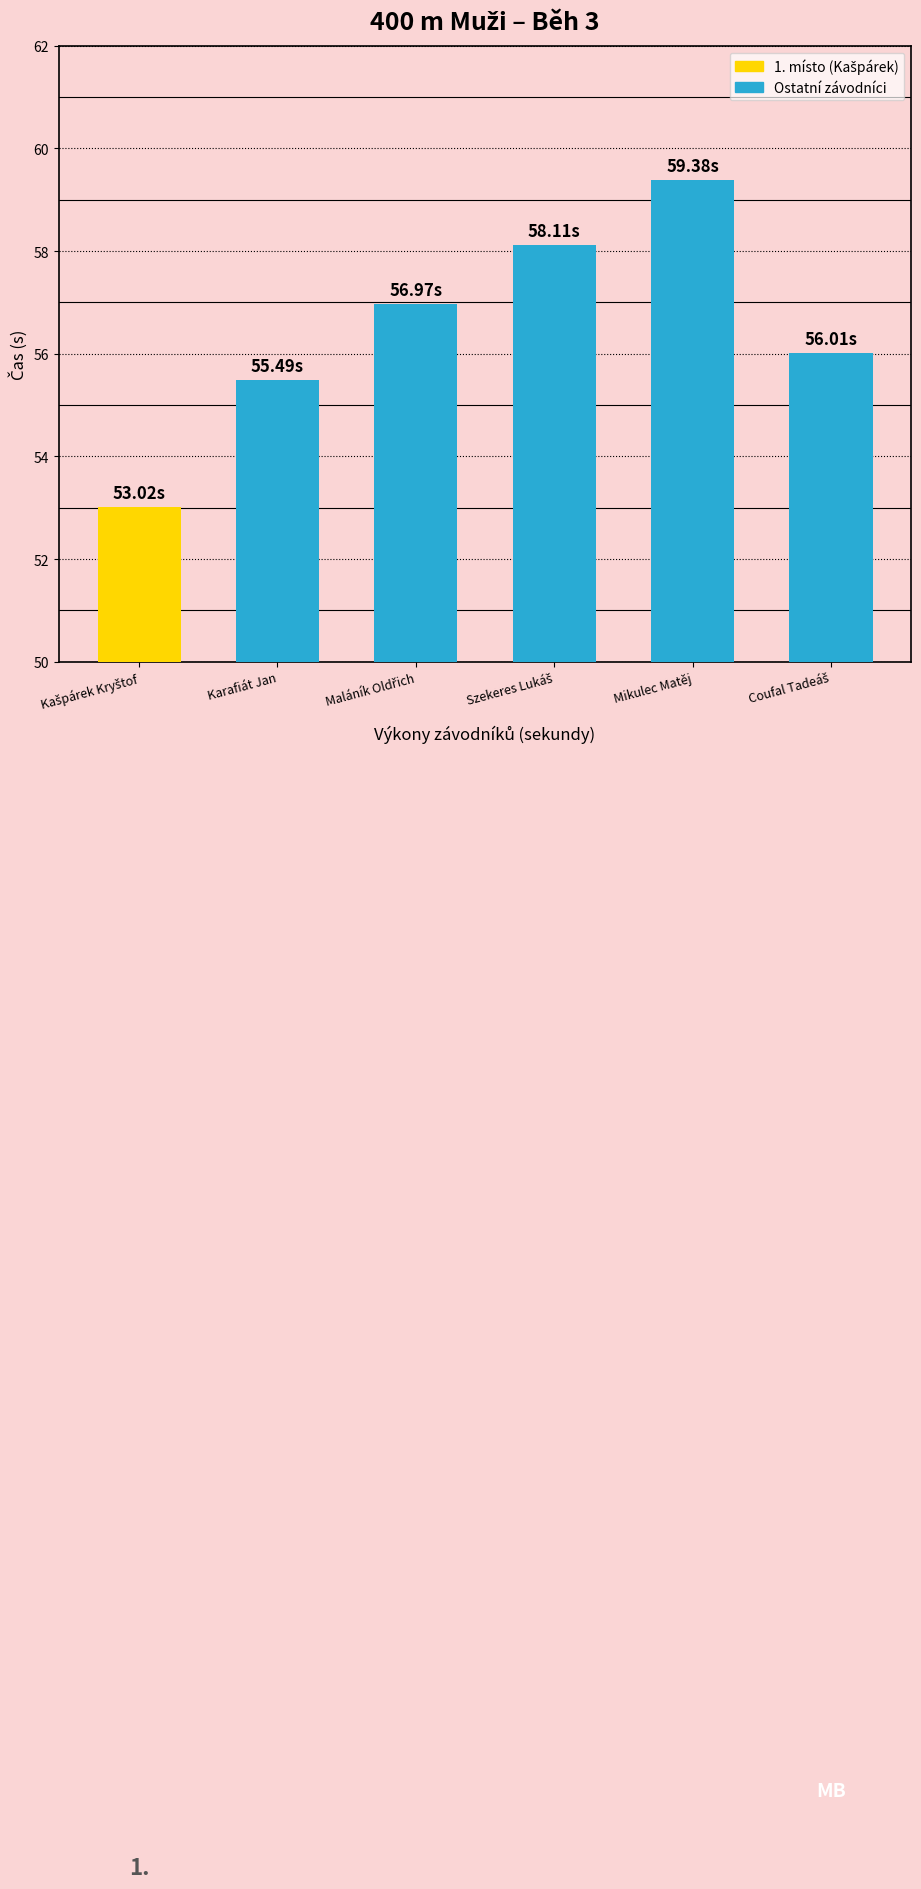

What is the difference between the values at Mikulec Matěj and Karafiát Jan?

3.9